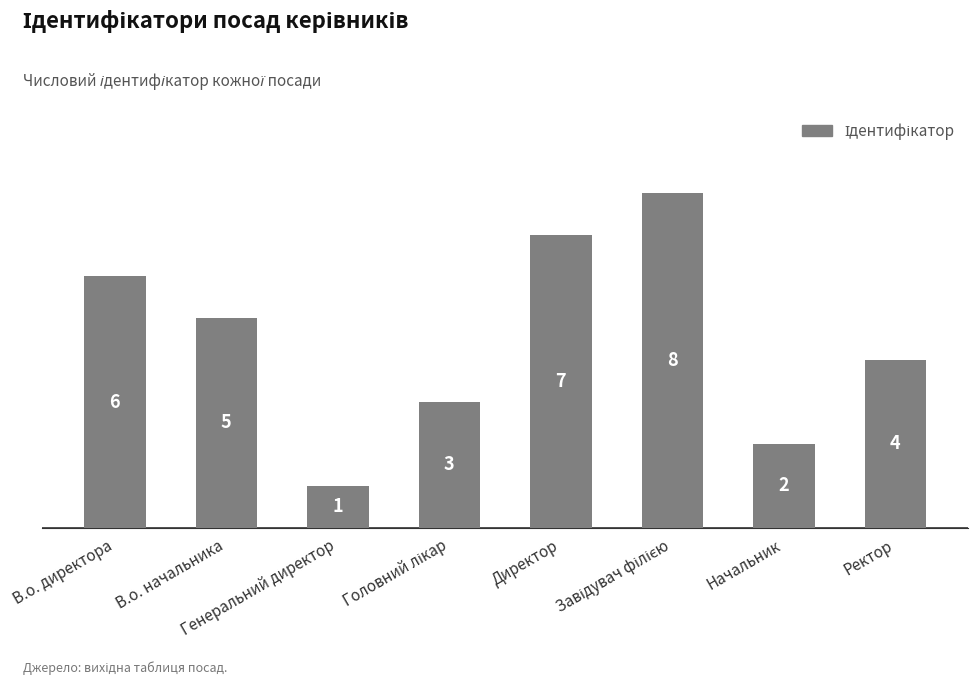

What is the maximum value shown in the chart?

8